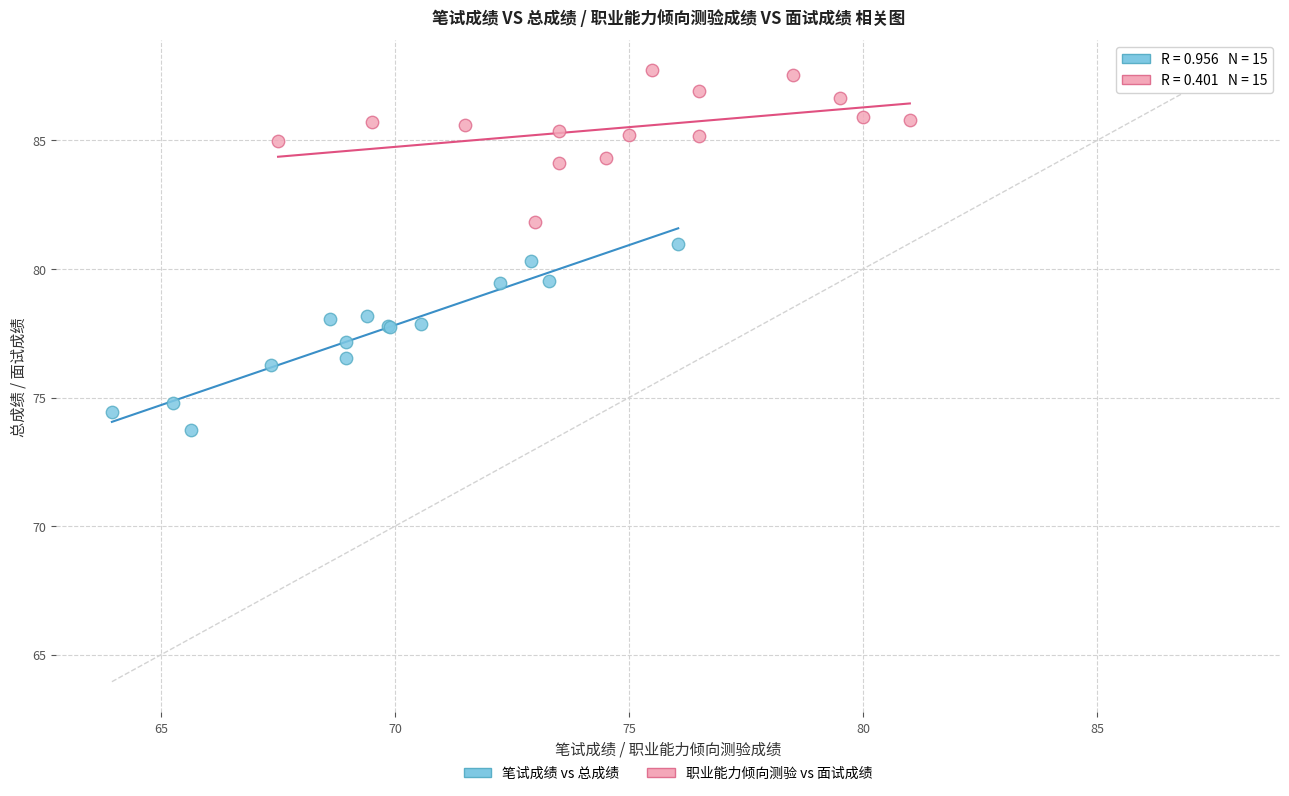

What are all the series names shown in the legend?

笔试成绩 vs 总成绩, 职业能力倾向测验 vs 面试成绩